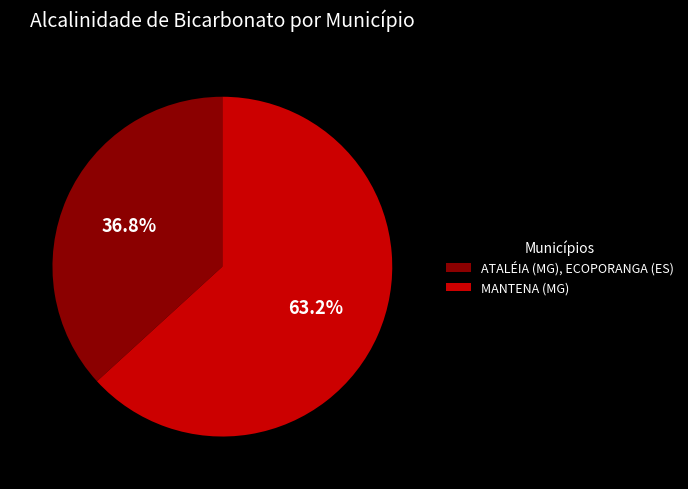

How many segments does this pie chart have?

2